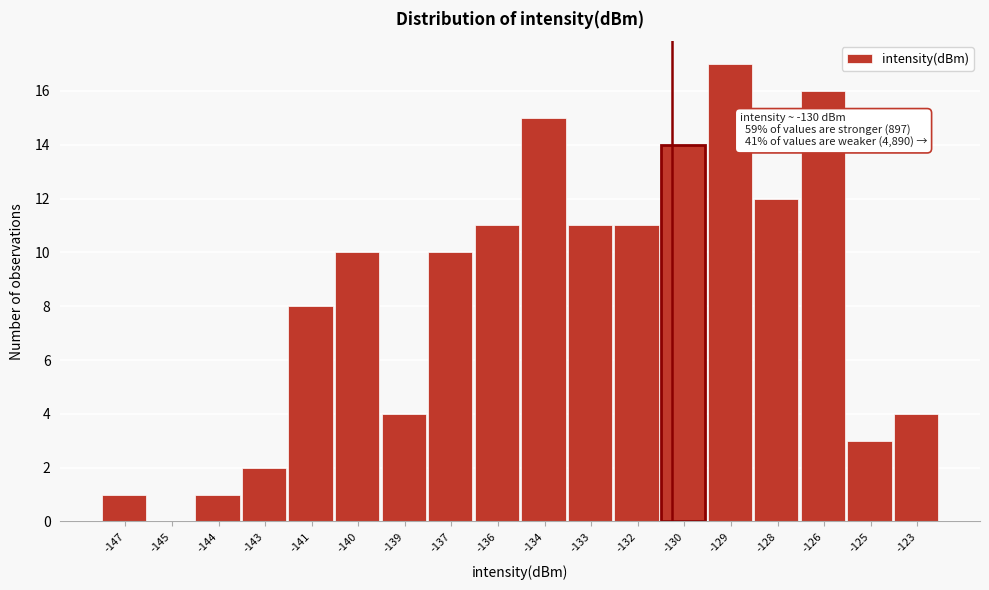

Reading left to right, what are all the values shown in this chart?

-147=1	-145=0	-144=1	-143=2	-141=8	-140=10	-139=4	-137=10	-136=11	-134=15	-133=11	-132=11	-130=14	-129=17	-128=12	-126=16	-125=3	-123=4